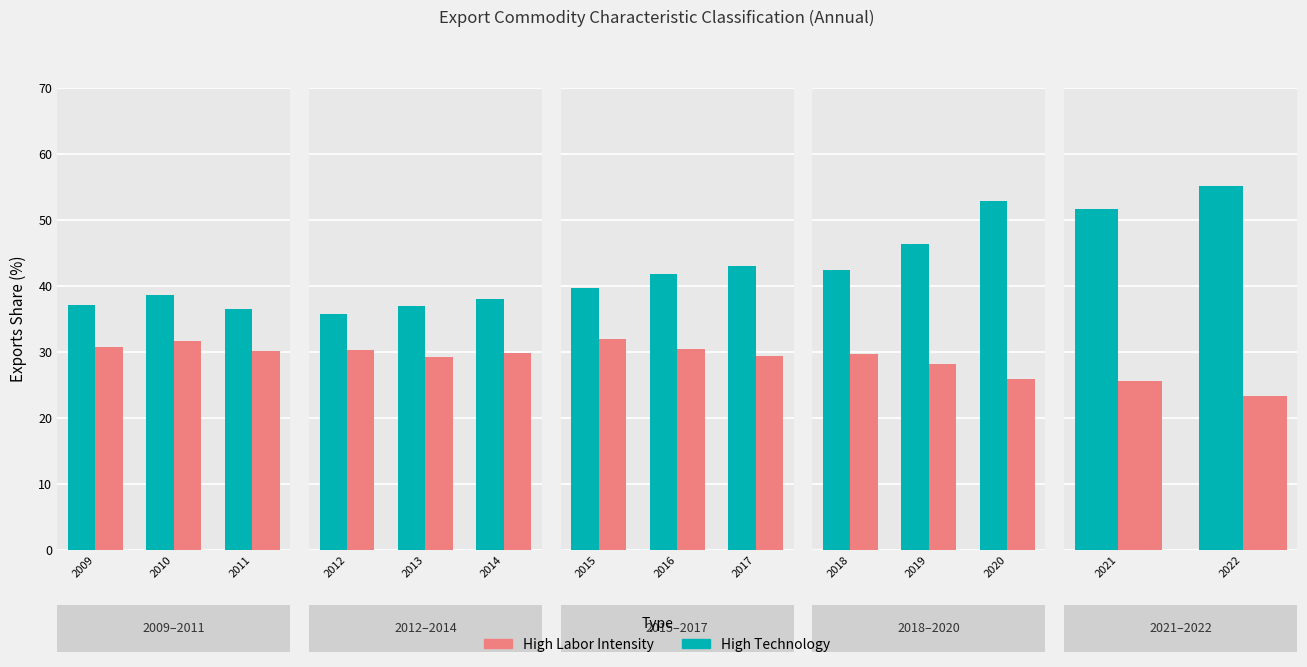

What is the maximum value shown in the chart?

55.1